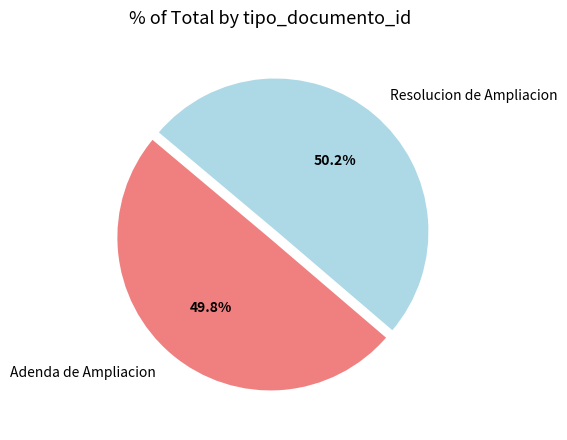

How many slices are in this pie chart?

2